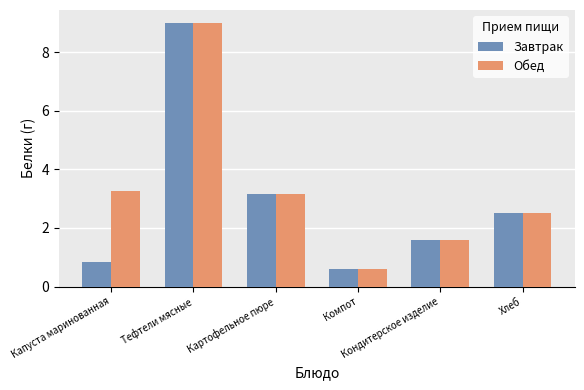

How many data points does each series have?

6